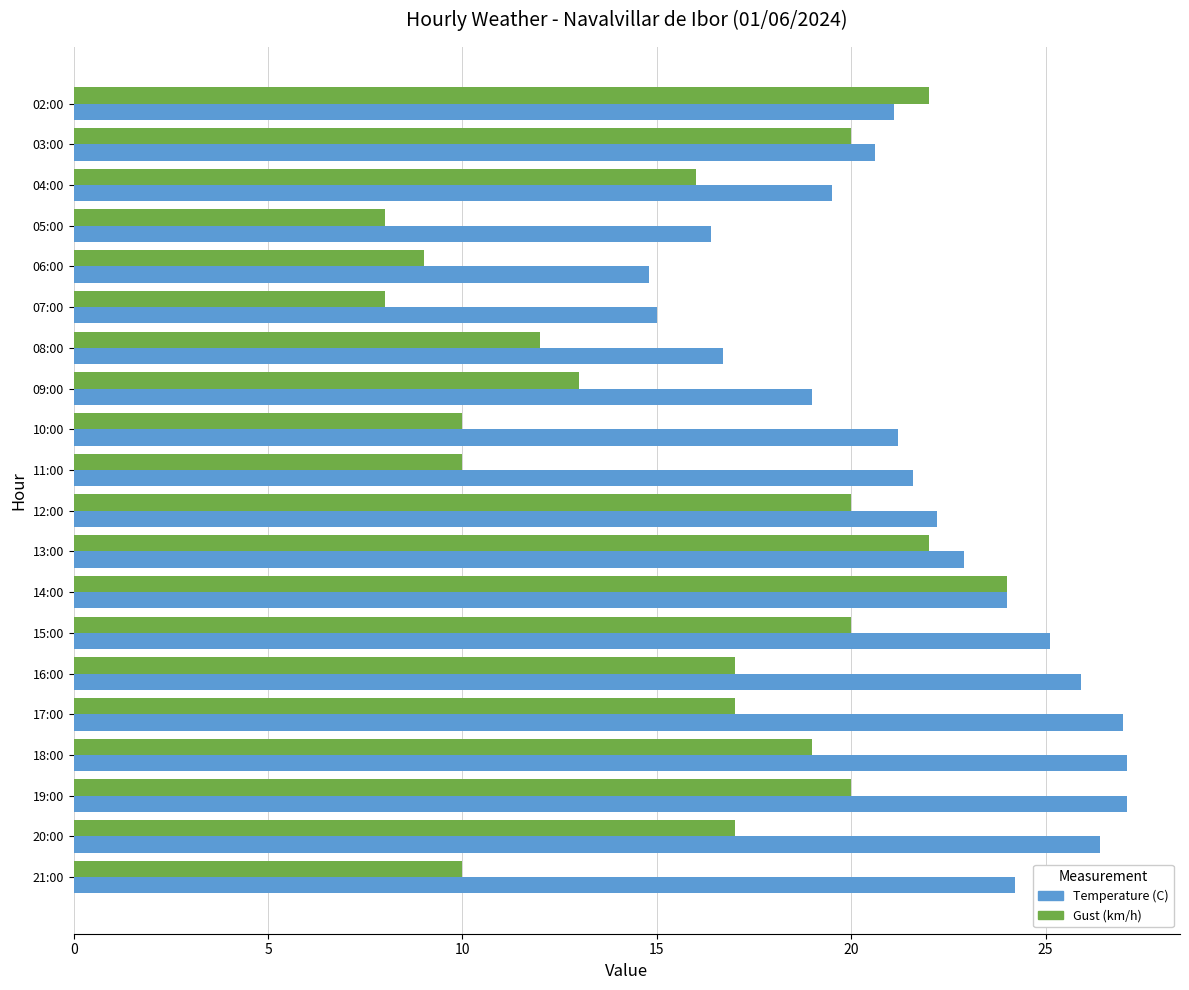

Which series has the largest total across all categories?

Temperature (C)